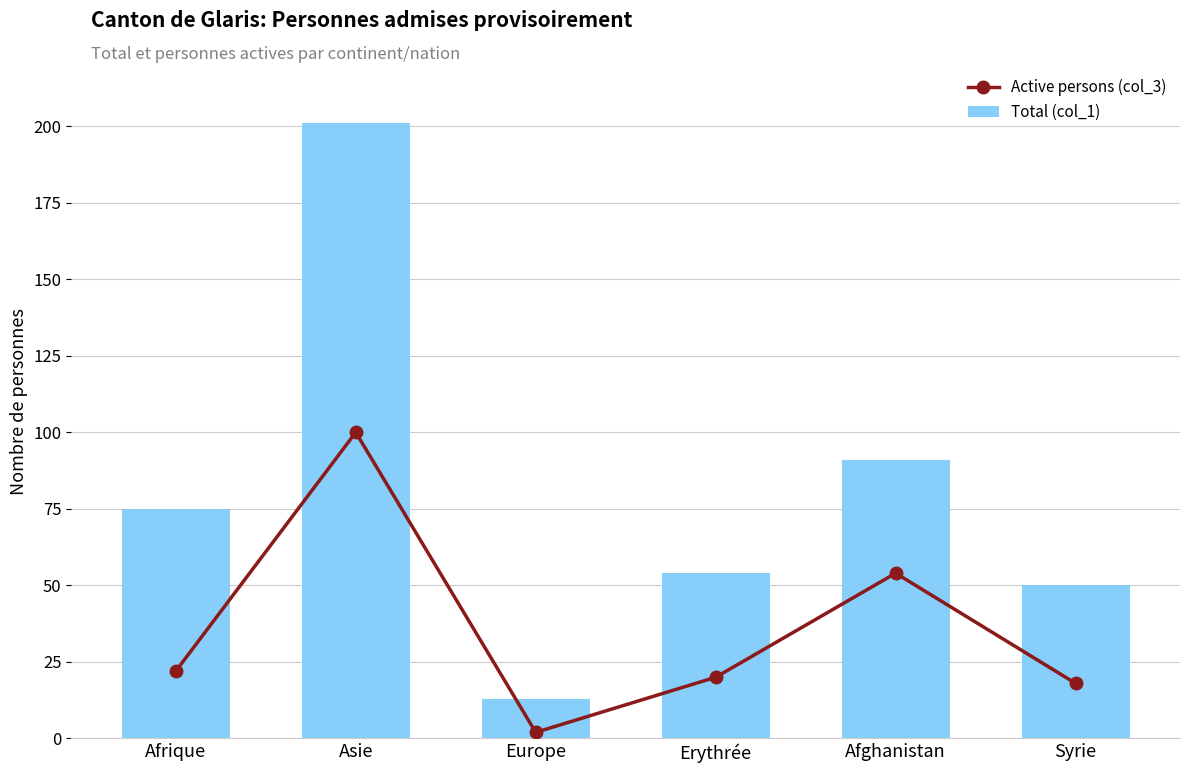

What is the sum of all Total (col_1) values?

484